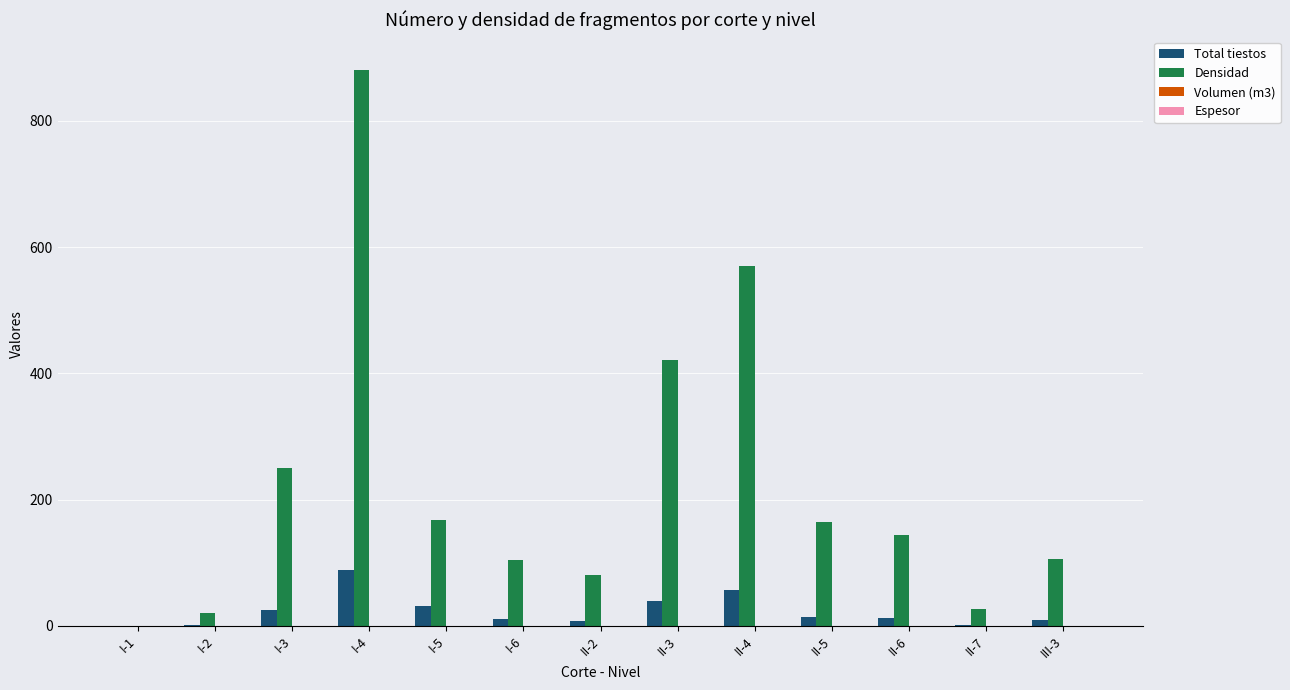

What is the sum of all Densidad values?

2936.0